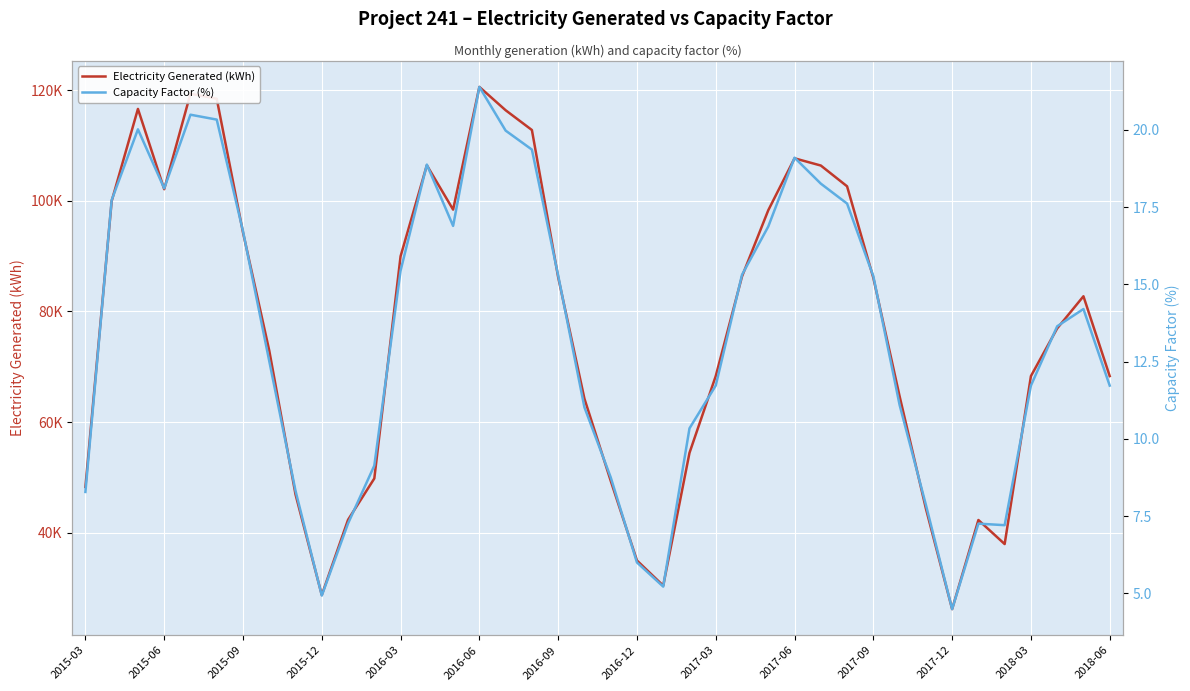

In Capacity Factor (%), how many points are higher than both neighbors (excluding endpoints)?

7